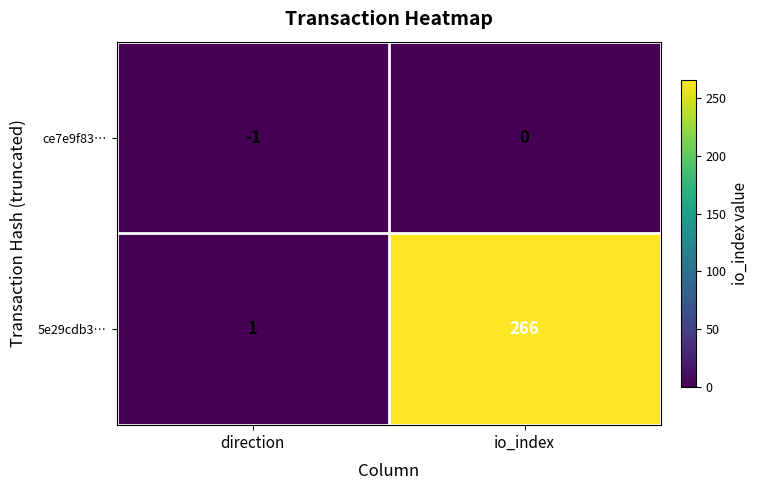

How many data points does each series have?

2